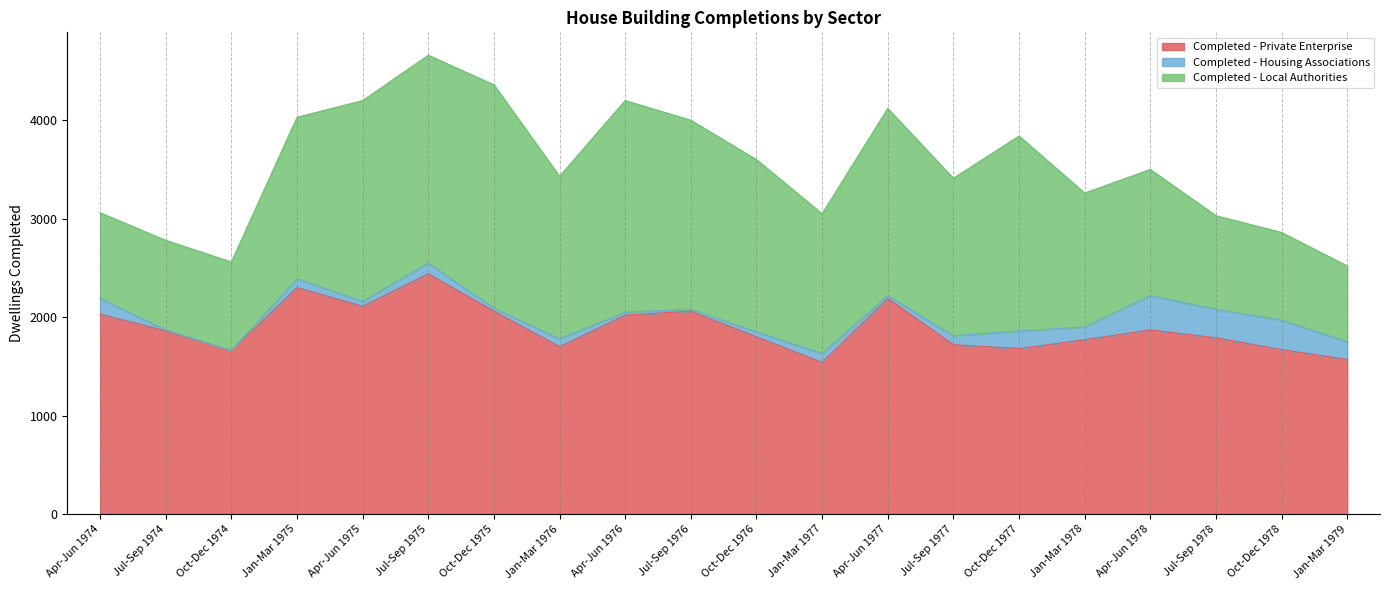

True or false: Completed - Housing Associations and Completed - Local Authorities cross at least once.

False